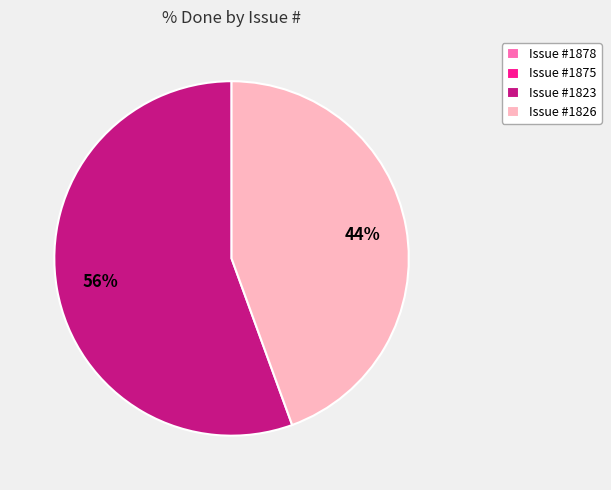

Is the sum of Issue #1823 and Issue #1826 greater than half?

Yes